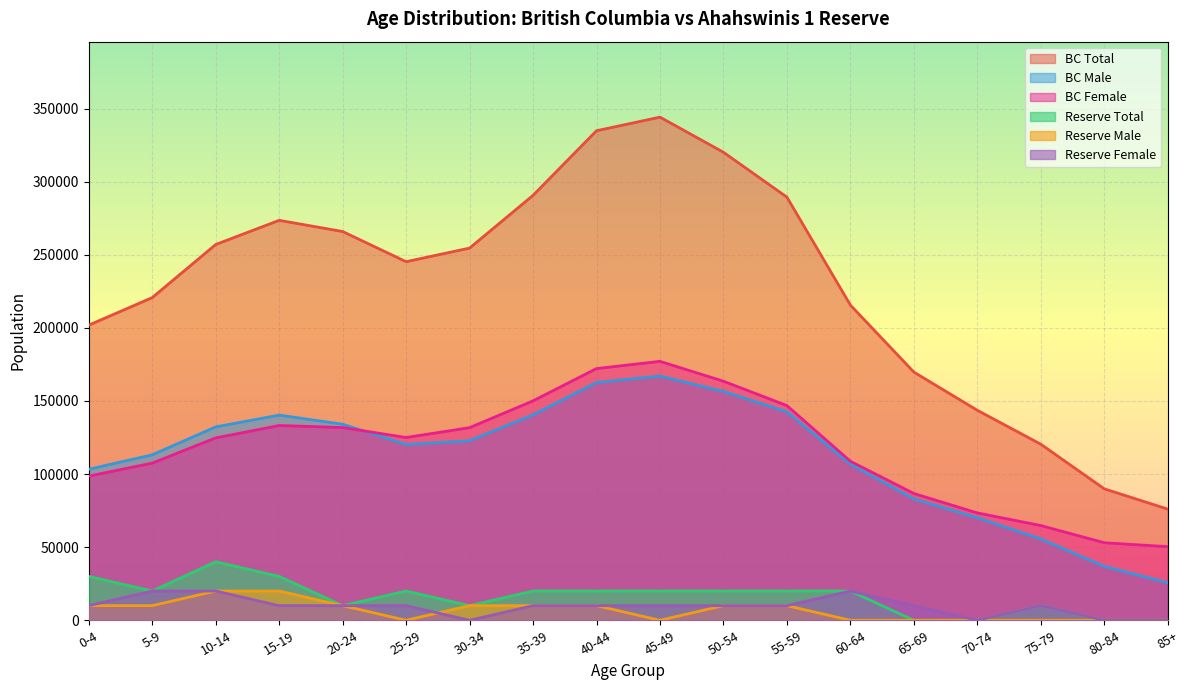

How many lines are shown in the chart?

6